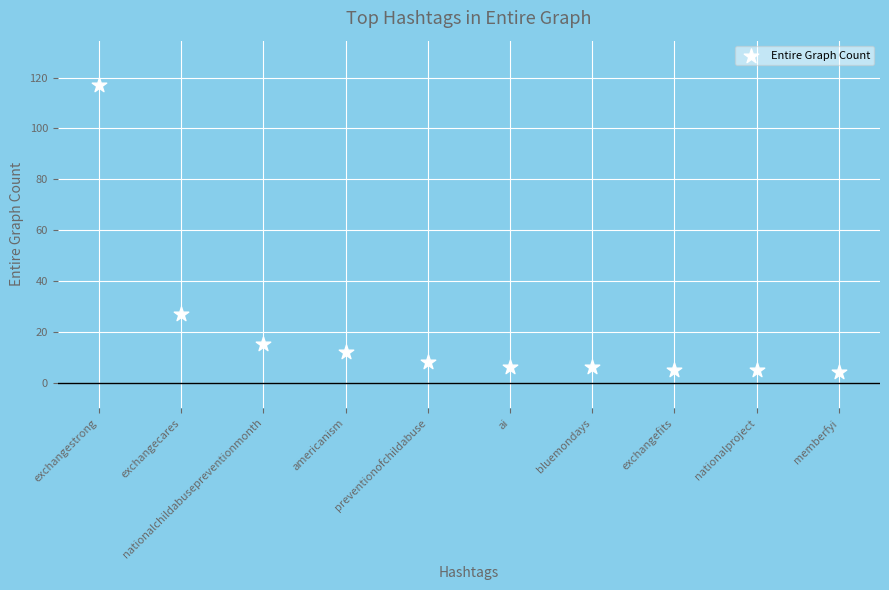

What Y value in the scatter plot is closest to 60?

27